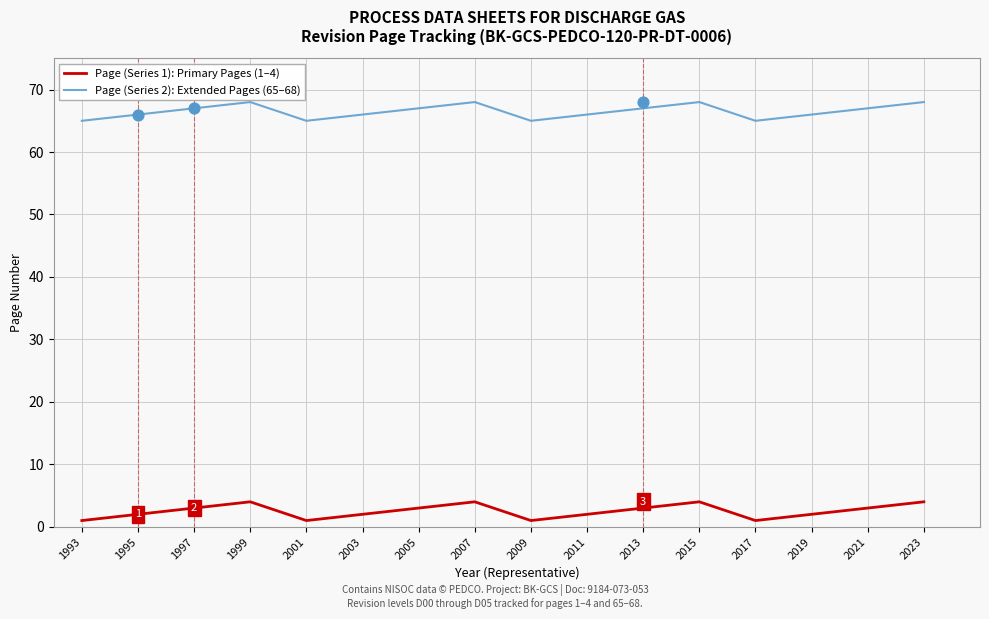

Which series has the largest Y range (max minus min)?

Page (Series 1): Primary Pages (1–4)